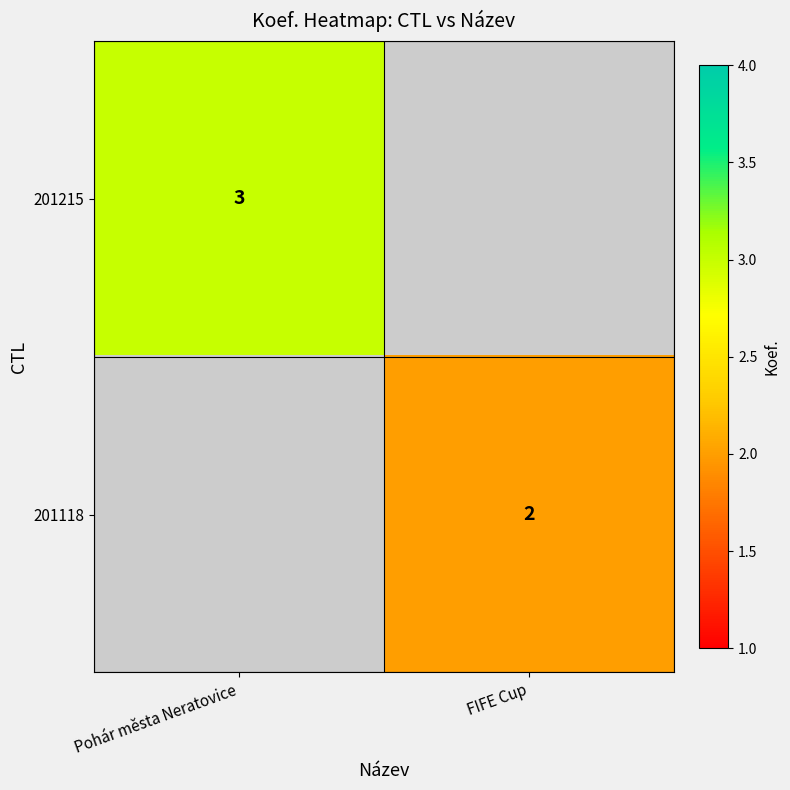

Is it true that 201215 equals 3 at Pohár města Neratovice?

True